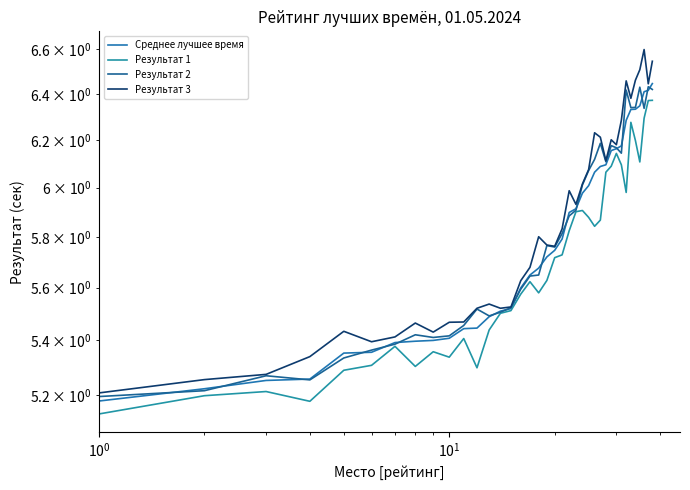

What is the total value across all series at $\mathdefault{10^{0}}$?

20.9